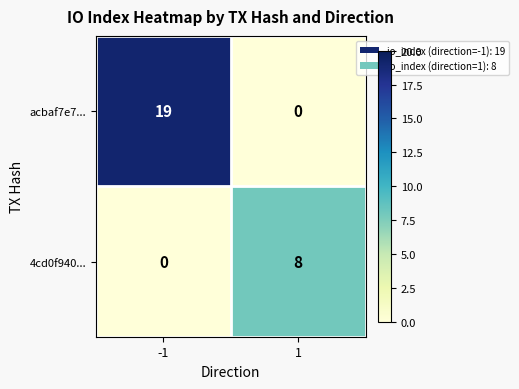

What is the difference between the maximum and minimum values in the 4cd0f940... series?

8